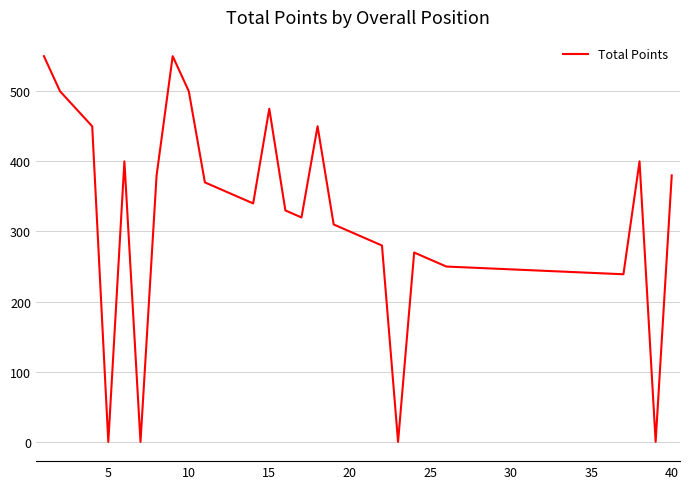

What is the greatest value displayed?

550